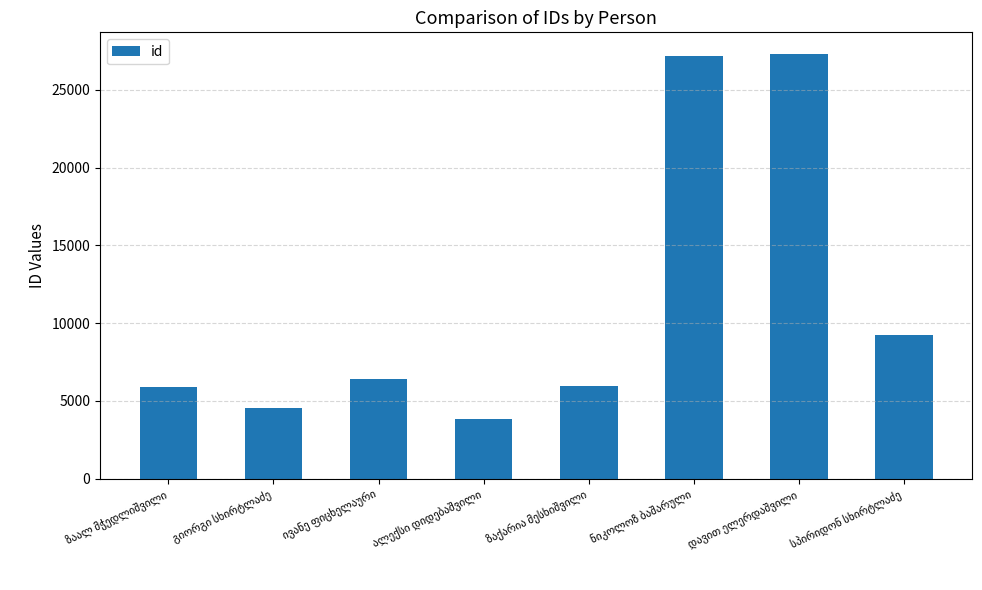

What is the value of the 8th bar from the left?

9221